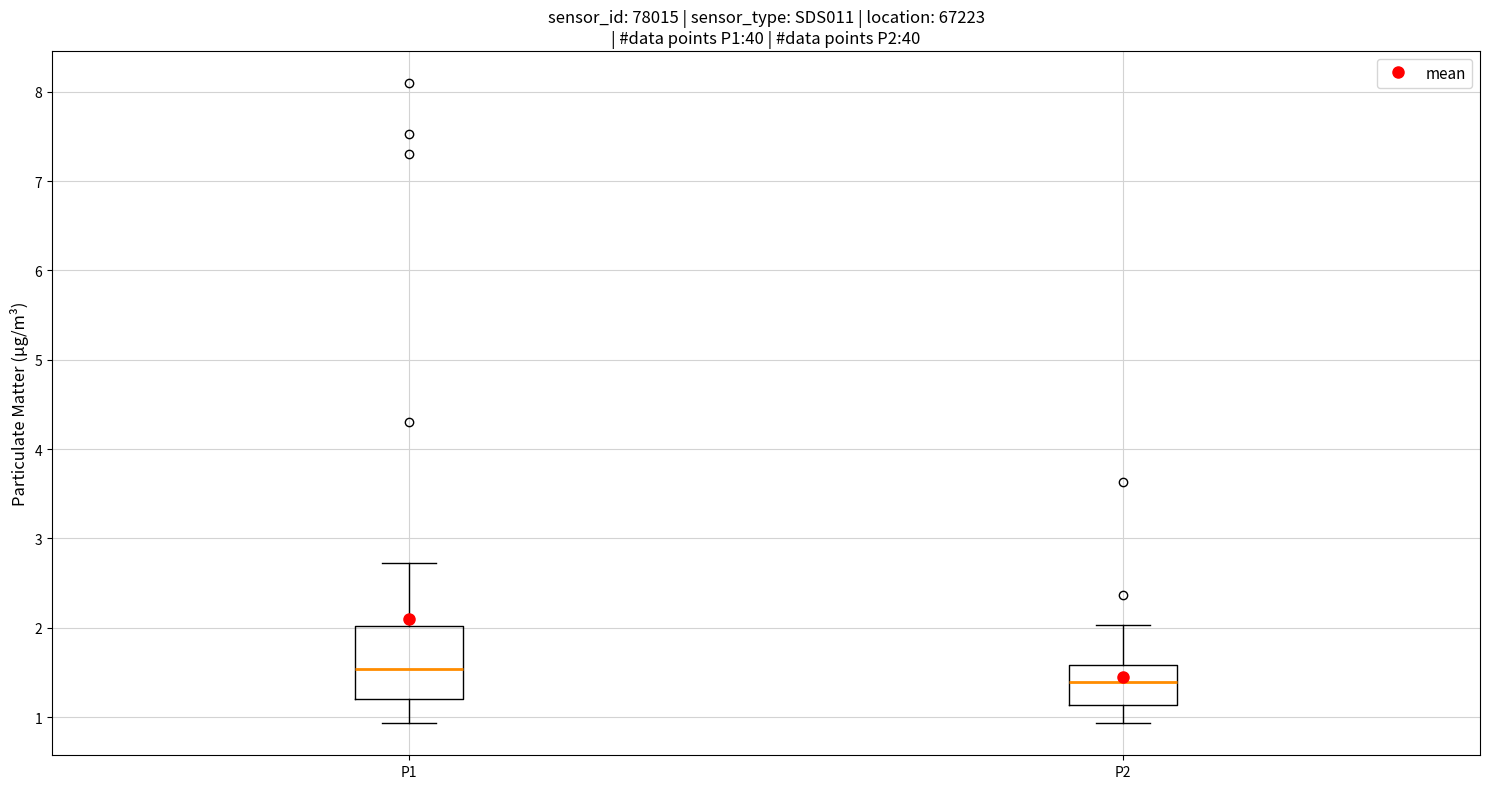

Which box's median line is the highest?

P1